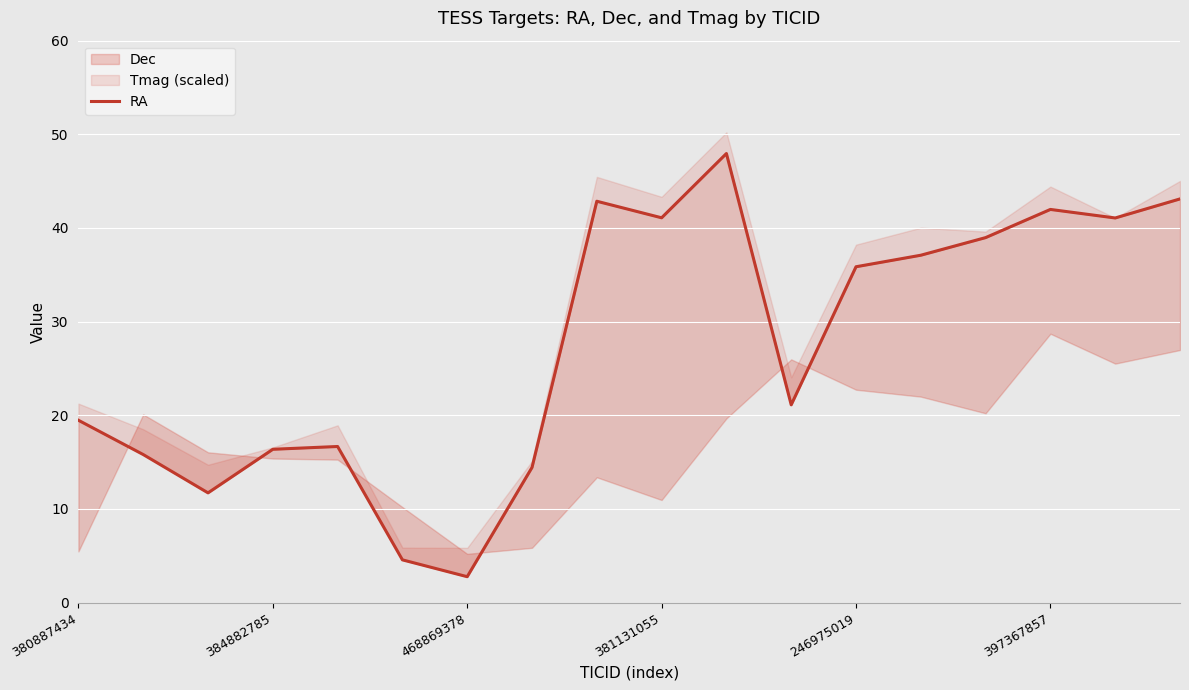

Reading left to right, list all the values displayed in this chart.

19.5	15.8	11.7	16.4	16.7	4.6	2.8	14.4	42.9	41.1	48.0	21.1	35.9	37.1	39.0	42.0	41.1	43.1